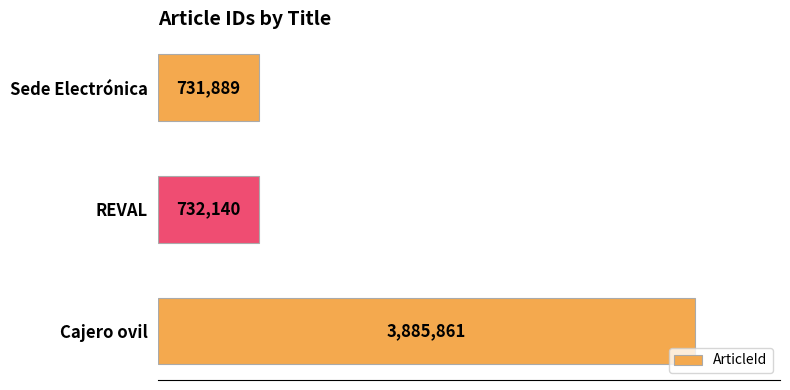

At which label is the value closest to 2308875?

REVAL